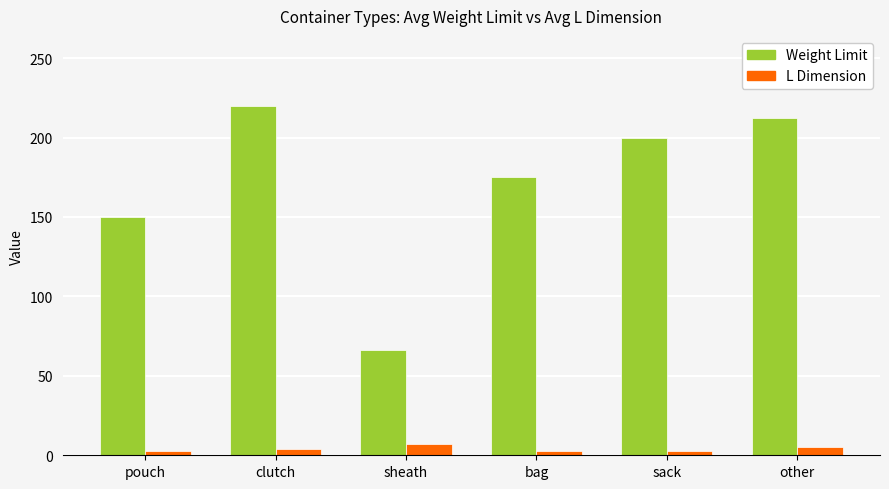

Rank the series at sack from highest to lowest value.

Weight Limit, L Dimension